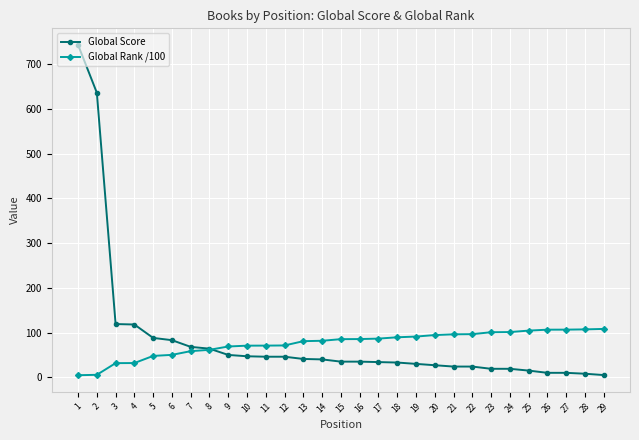

What is the maximum value for Global Rank /100?

108.1